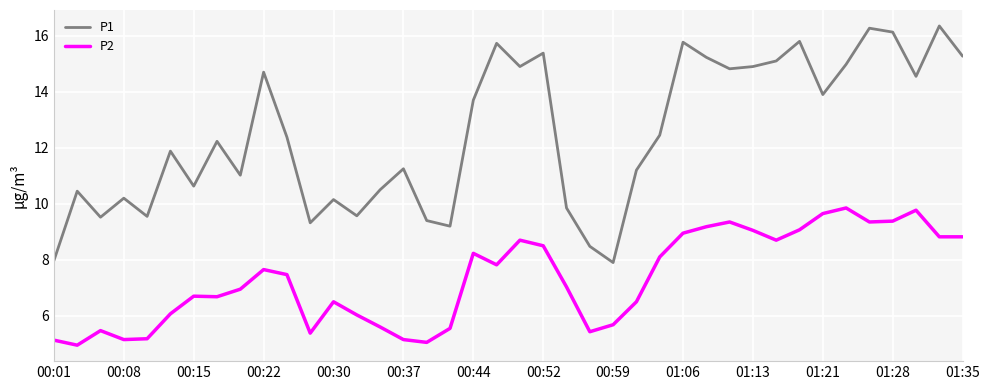

True or false: P2 and P1 intersect in this chart.

False